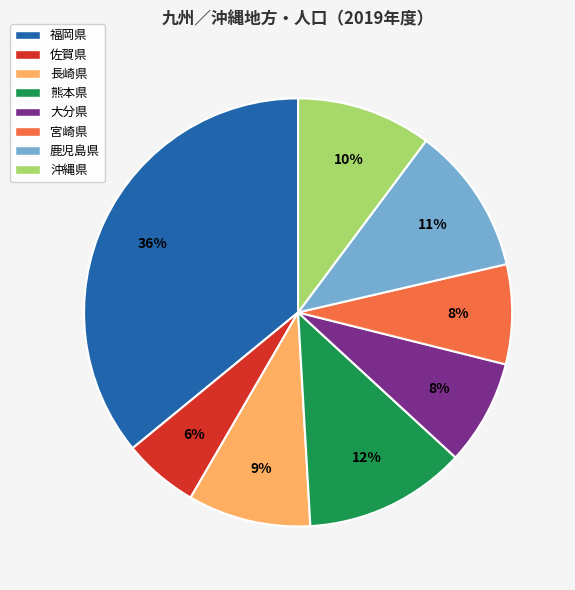

To the nearest percent, what is the difference between the 鹿児島県 and 沖縄県 slice percentages?

1%